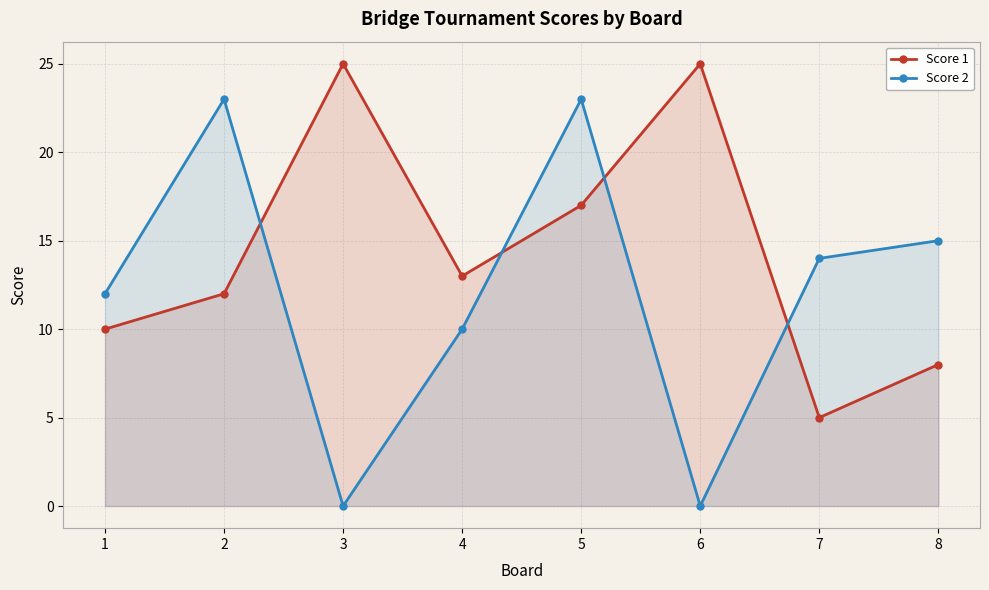

What is the difference between the highest and lowest values at 5?

6